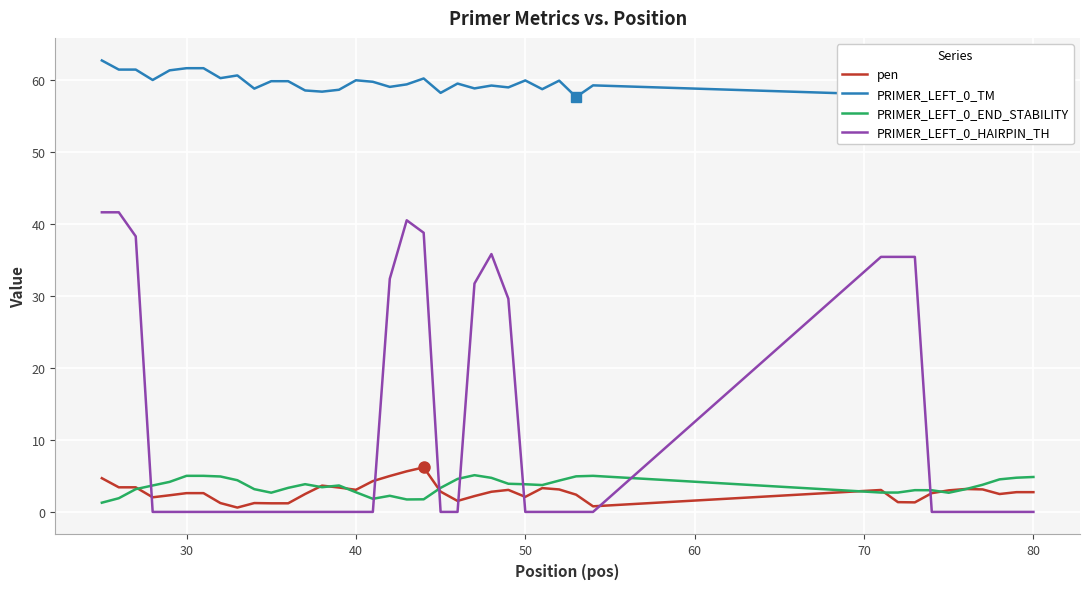

After their last crossing, which series has the higher values: PRIMER_LEFT_0_HAIRPIN_TH or PRIMER_LEFT_0_END_STABILITY?

PRIMER_LEFT_0_END_STABILITY